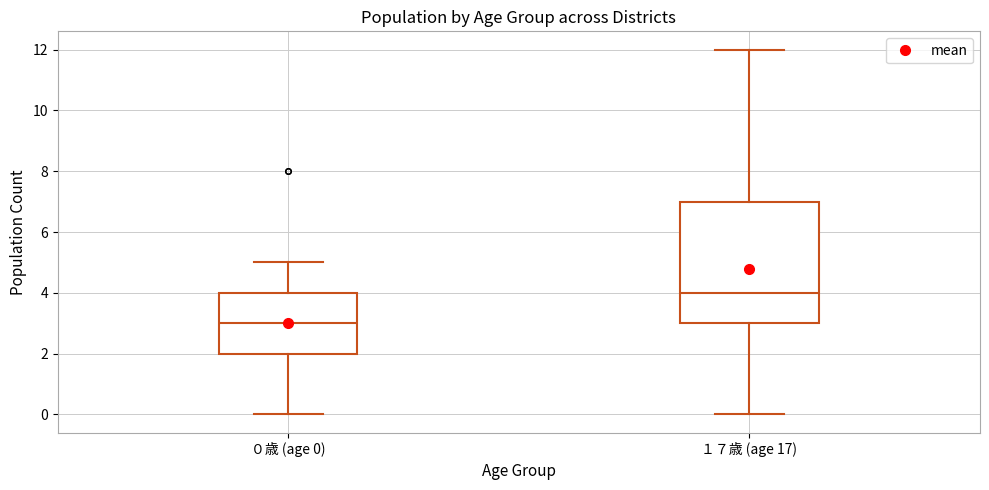

Reading left to right, read every box against the y-axis: the position of its median line, the range the box covers, and the ends of its whiskers. The values are not printed on the chart, so give them approximately, as read against the axis.

０歳 (age 0): median 3, box 2 to 4, whiskers 0 to 5
１７歳 (age 17): median 4, box 3 to 7, whiskers 0 to 12